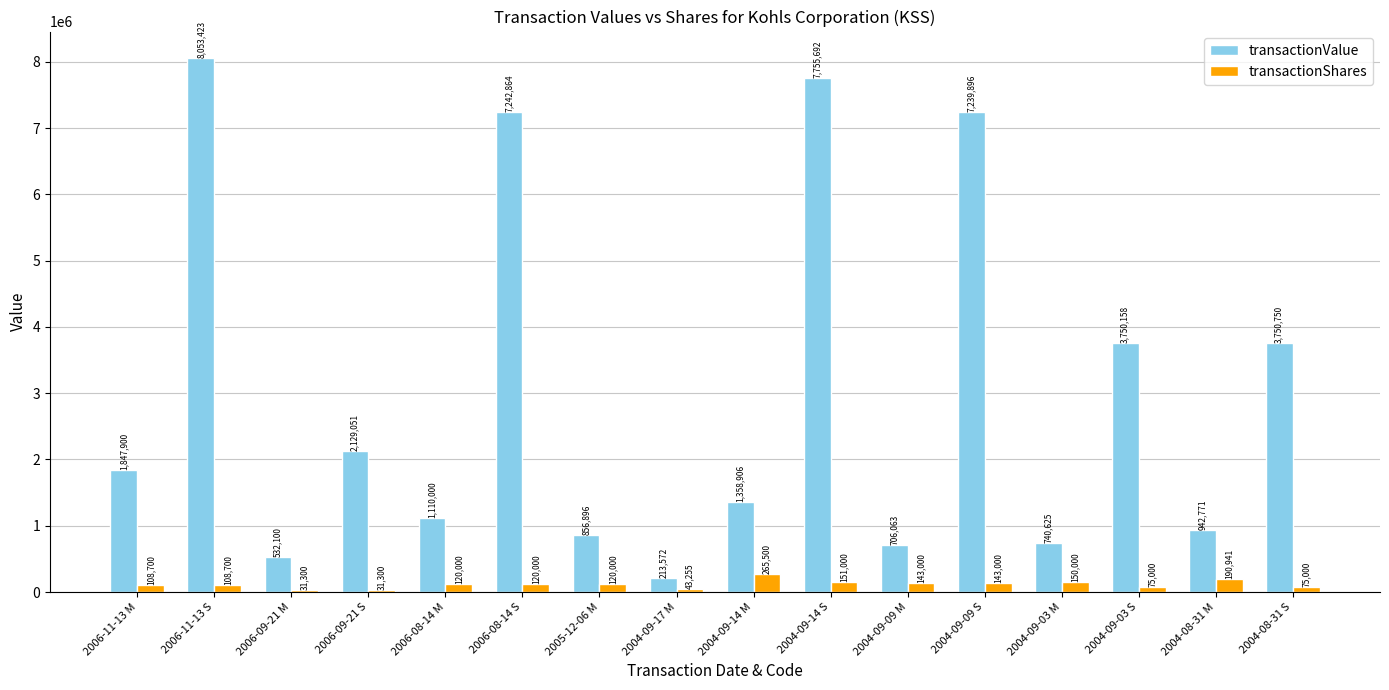

Reading left to right, list all the values displayed in this chart.

transactionValue: 1847900	8053423	532100	2129051	1110000	7242864	856896	213572	1358906	7755692	706063	7239896	740625	3750158	942771	3750750
transactionShares: 108700	108700	31300	31300	120000	120000	120000	43255	265500	151000	143000	143000	150000	75000	190941	75000